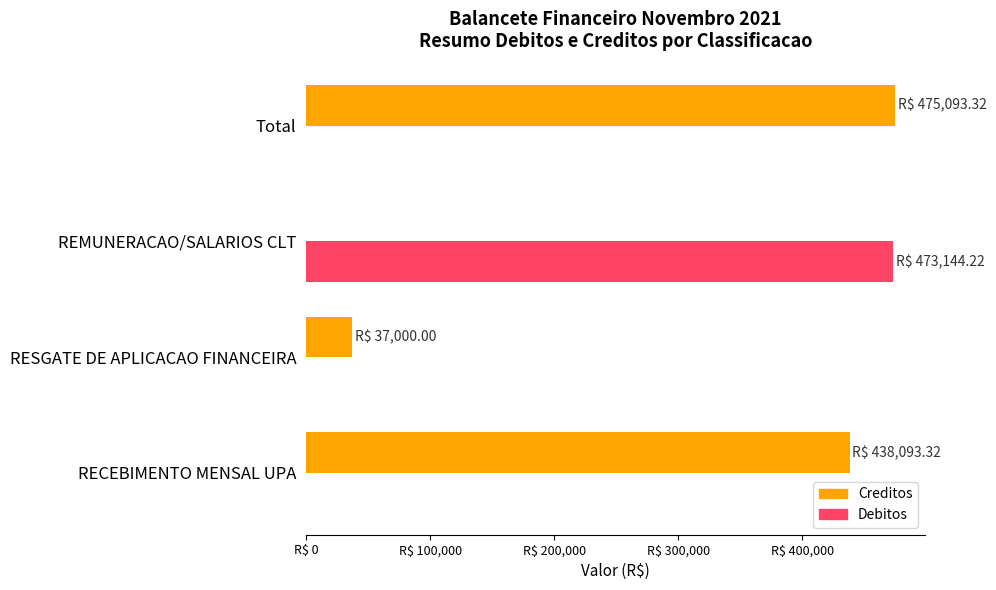

What are all the series names shown in the legend?

Creditos, Debitos